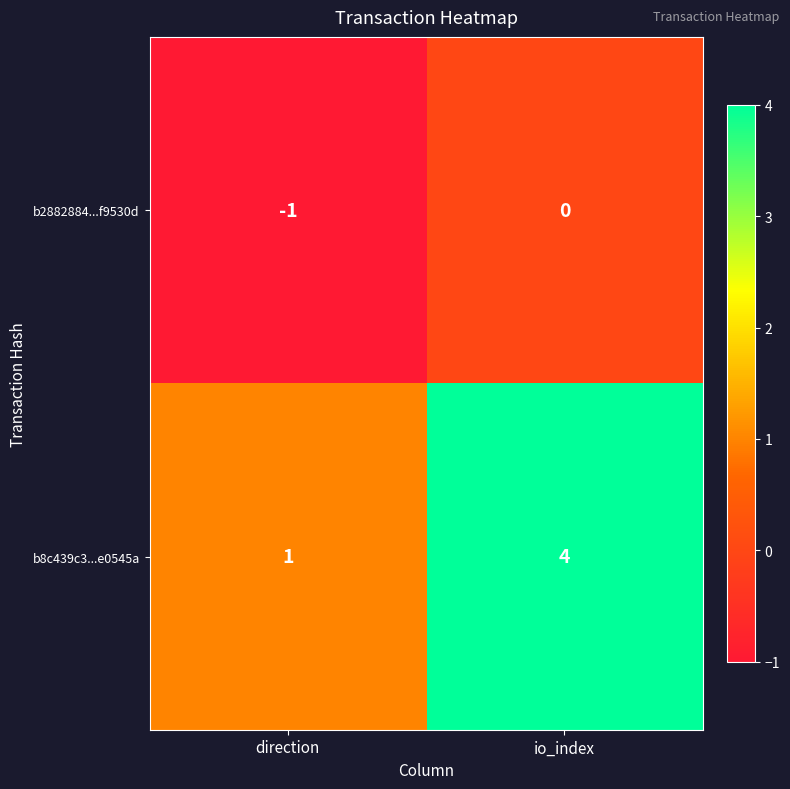

What is the greatest value displayed?

4